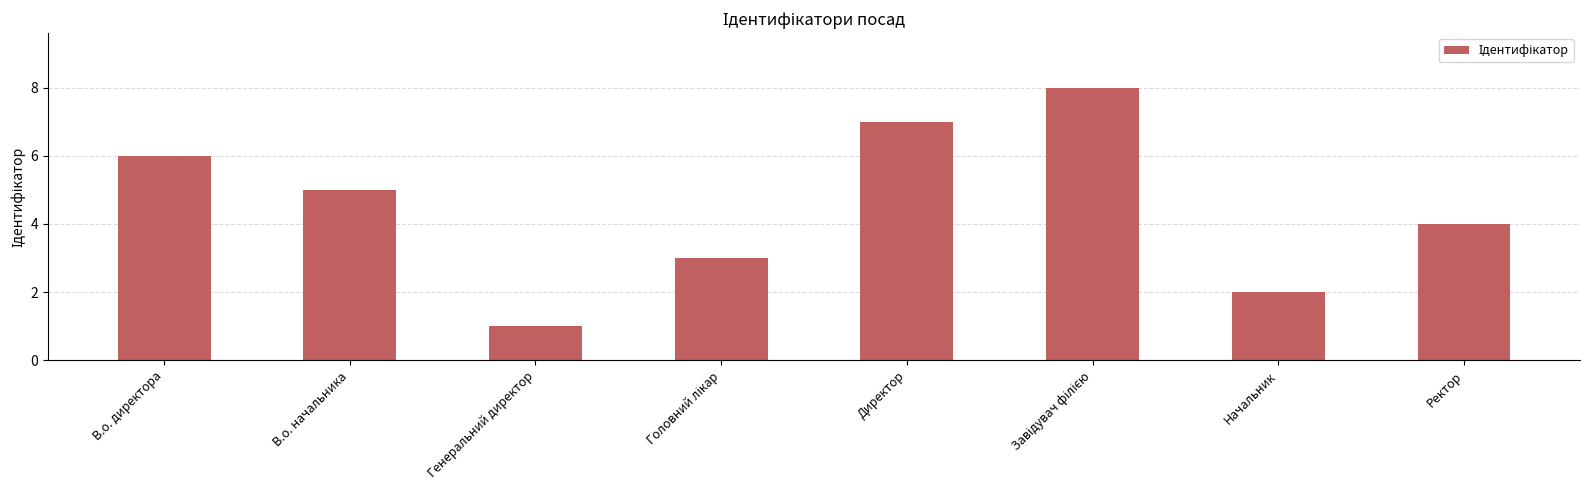

What is the maximum value shown in the chart?

8